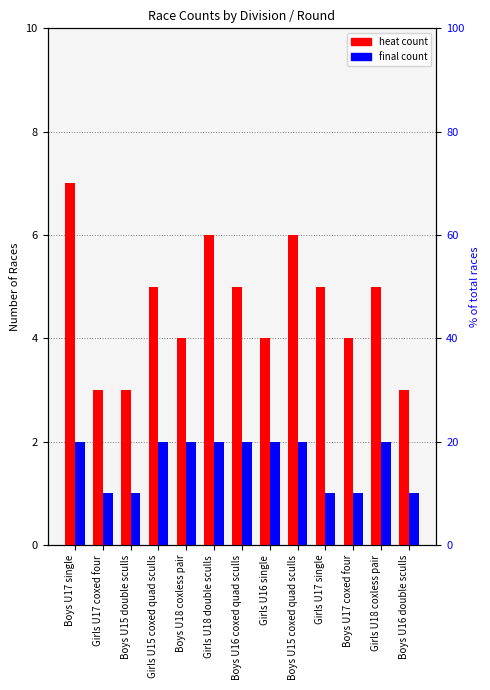

The heat series shows 2 at Boys U15 coxed quad sculls. True or false?

False